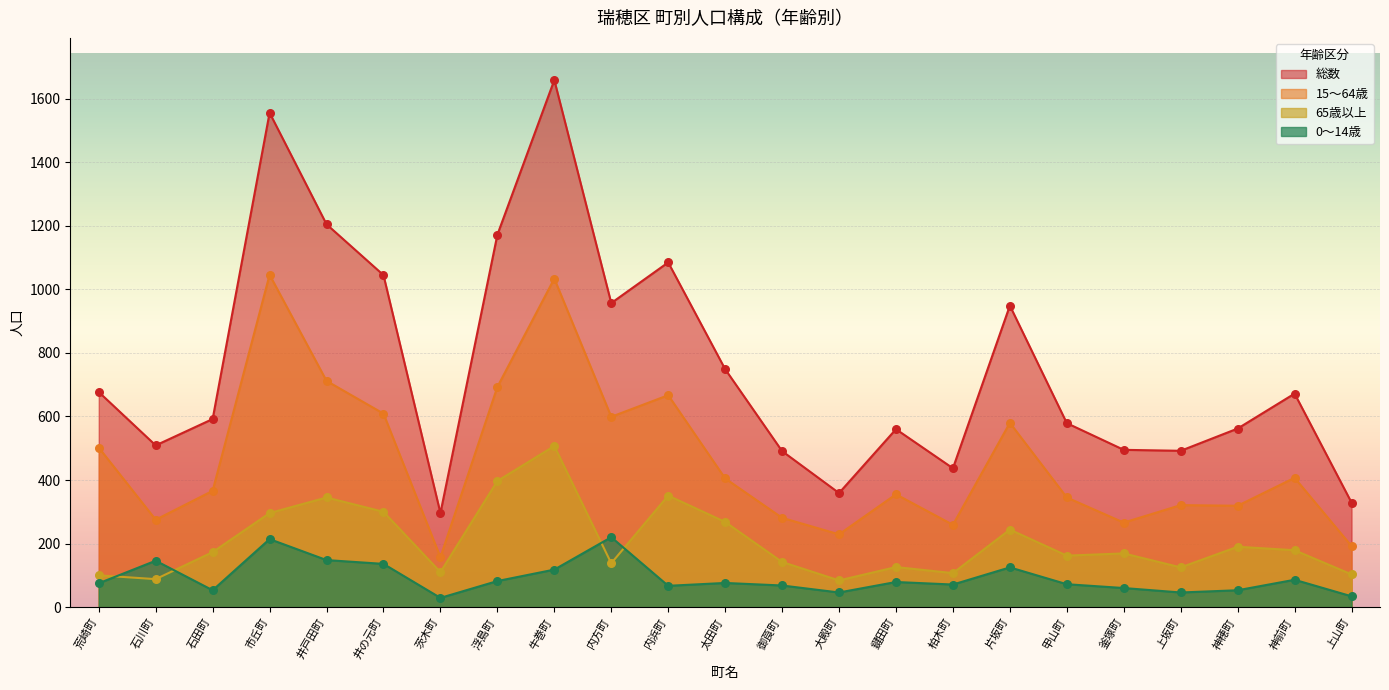

What are all the series names shown in the legend?

総数, 15～64歳, 65歳以上, 0～14歳